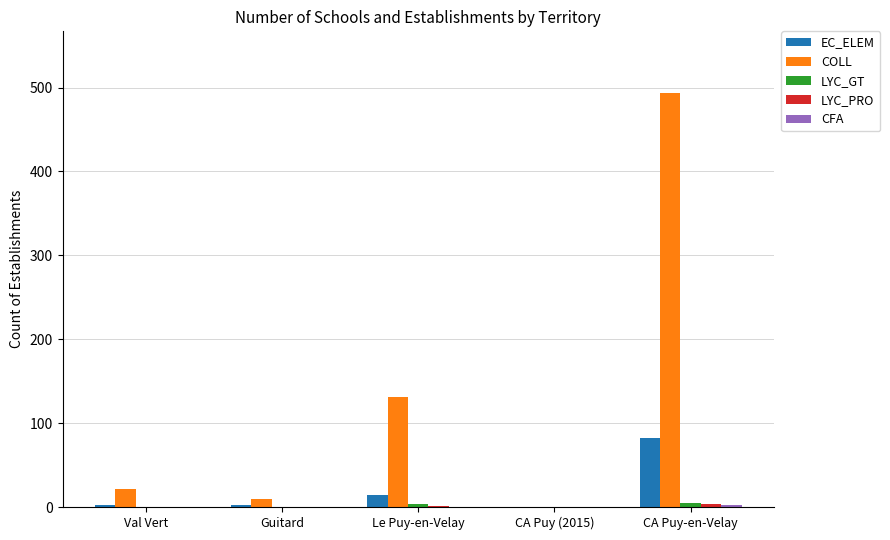

Between Val Vert and Le Puy-en-Velay, which series saw the biggest shift?

COLL